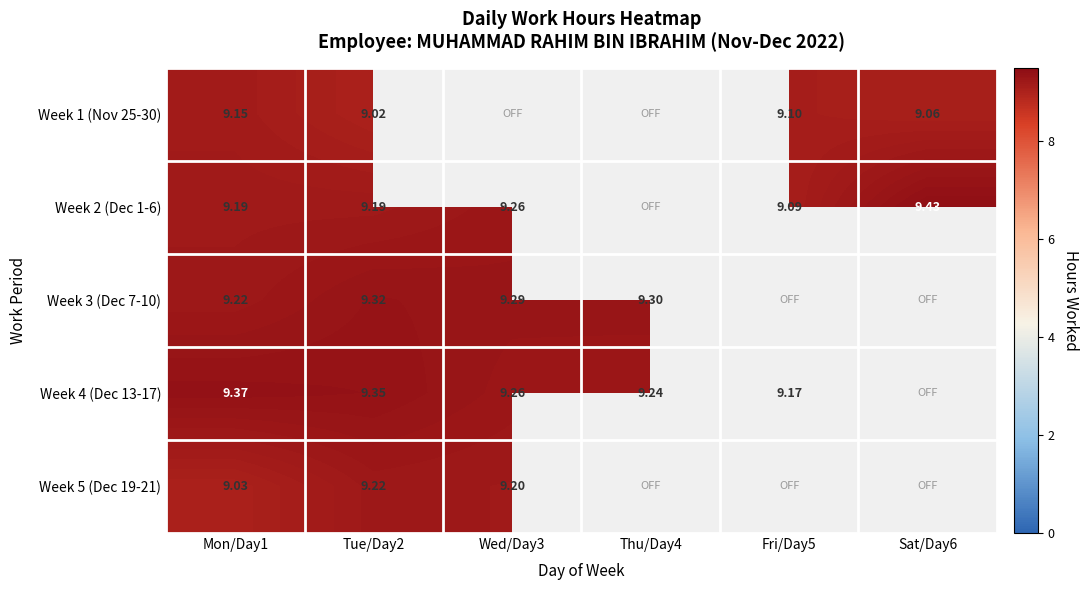

True or false: Week 5 (Dec 19-21) has a value of 9.2 at Tue/Day2.

True